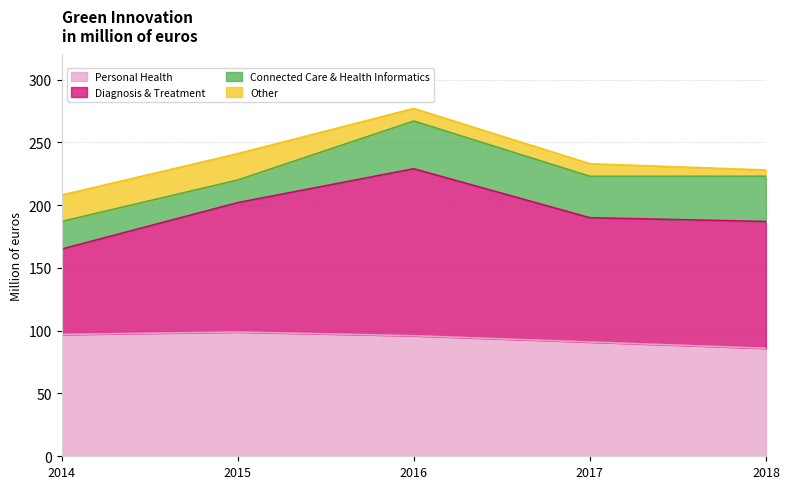

At which category is the sum across all series the highest?

2016